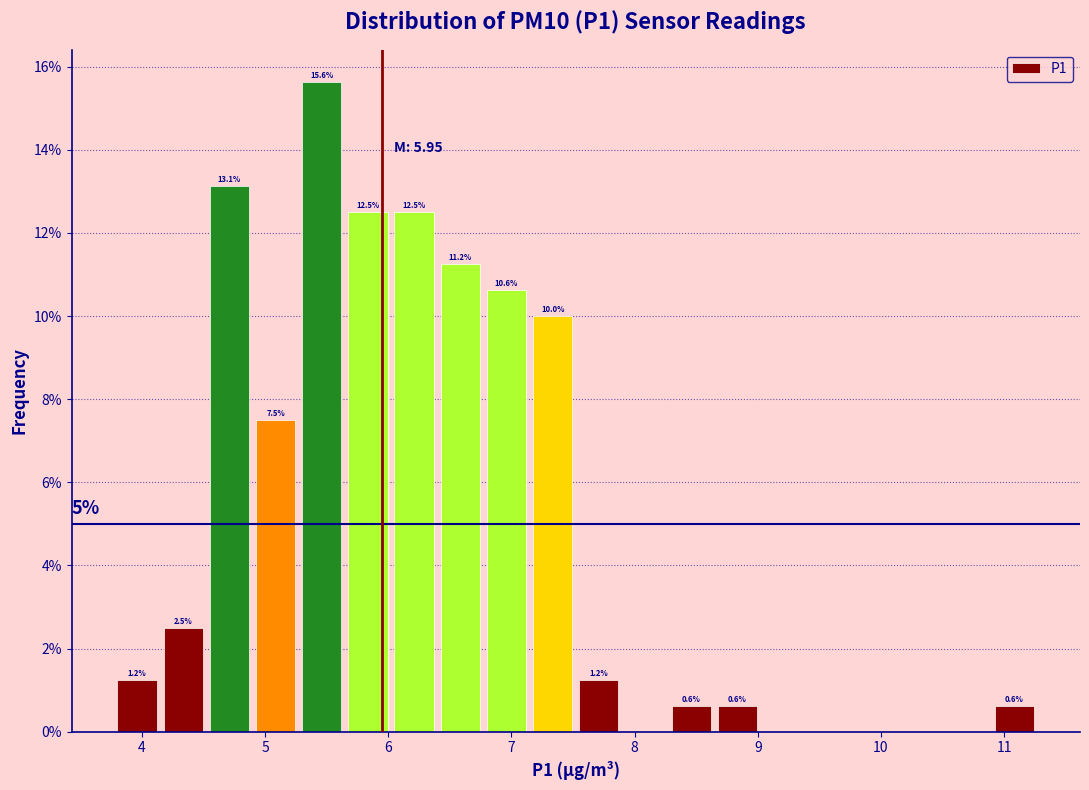

Read against the x-axis, roughly where is the centre of the tallest bar?

5.5